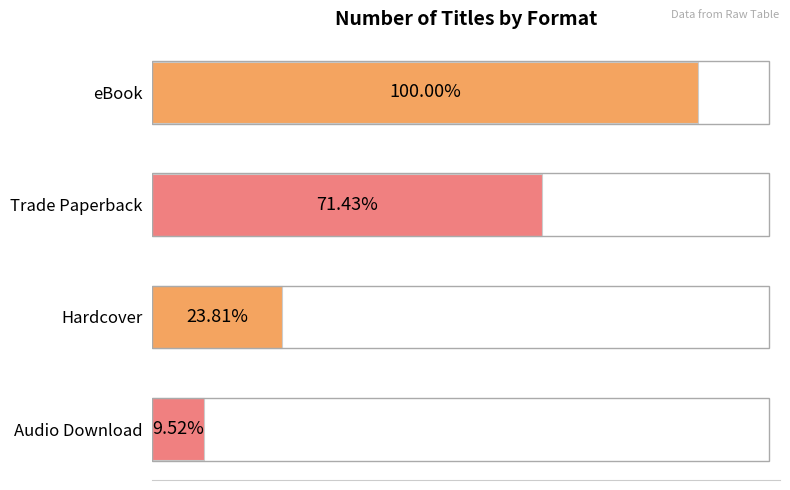

Are the bars horizontal?

Yes